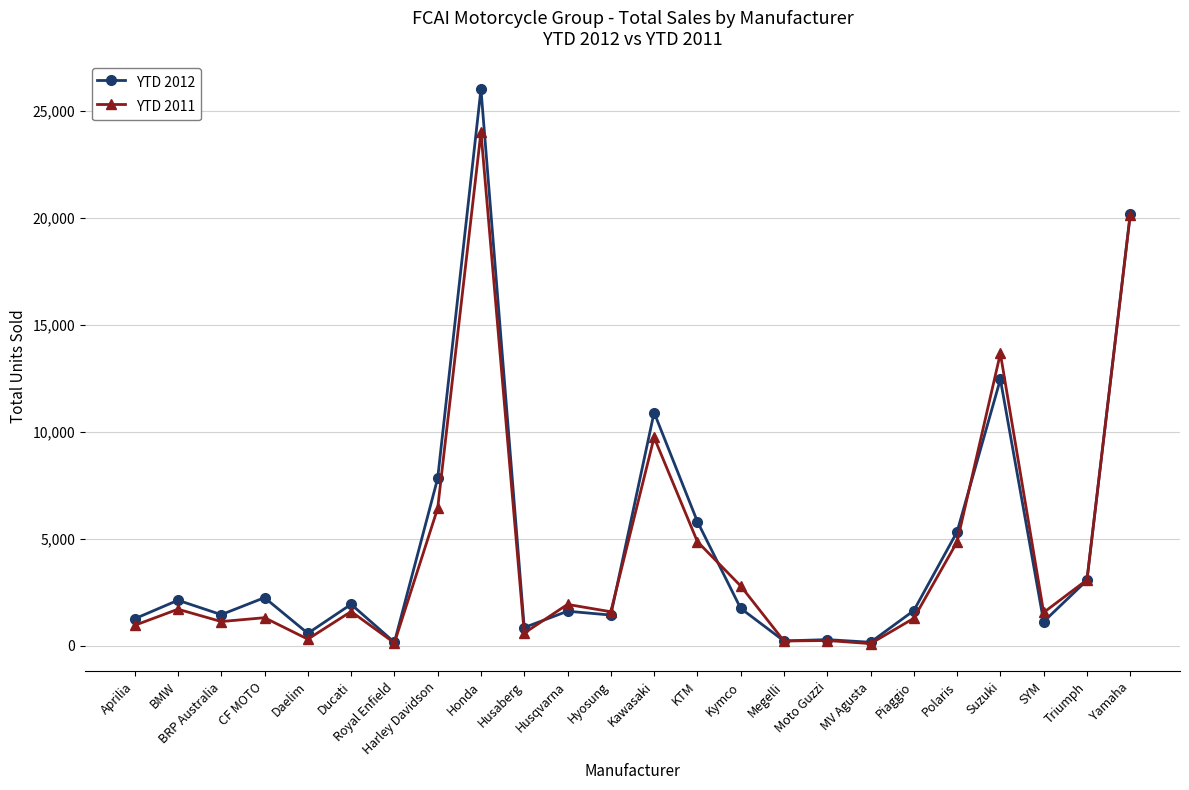

List the series in order of their peak value, lowest first.

YTD 2011, YTD 2012